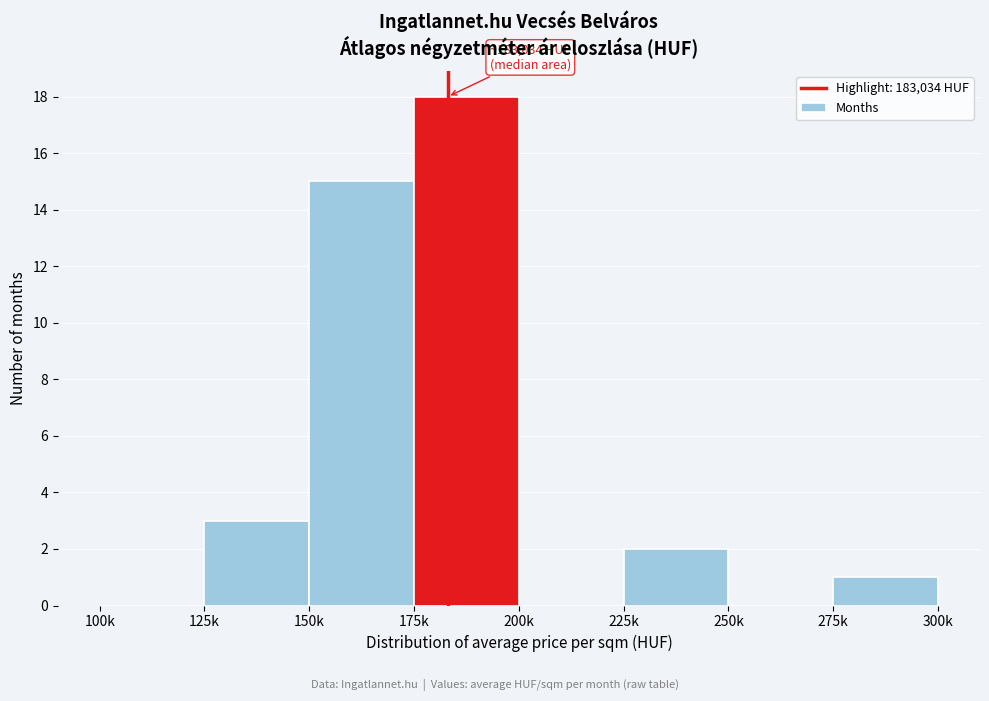

Reading left to right, transcribe all the data shown in this chart.

100k=0	125k=3	150k=15	175k=18	200k=0	225k=2	250k=0	275k=1